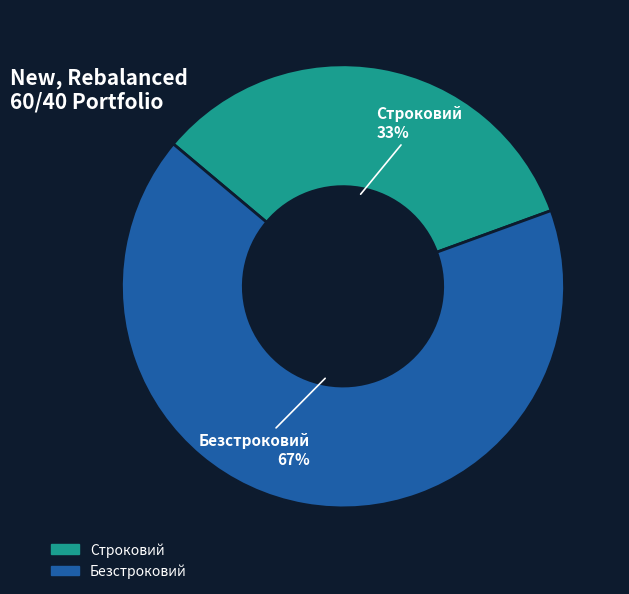

What is the largest slice in the pie chart?

Безстроковий